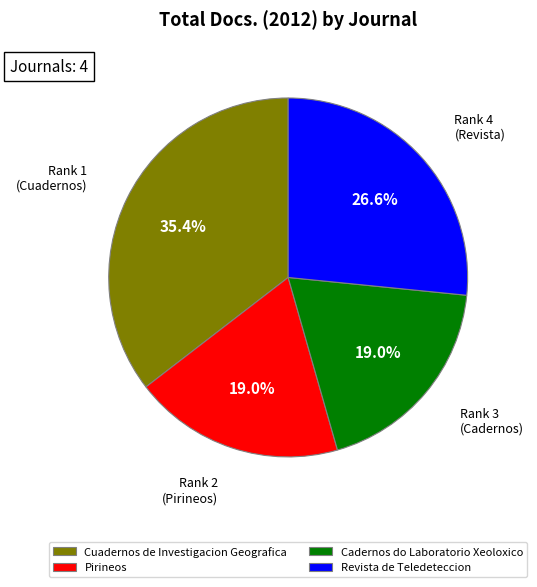

What percentage is the Cadernos do Laboratorio Xeoloxico slice, to the nearest percent?

19%